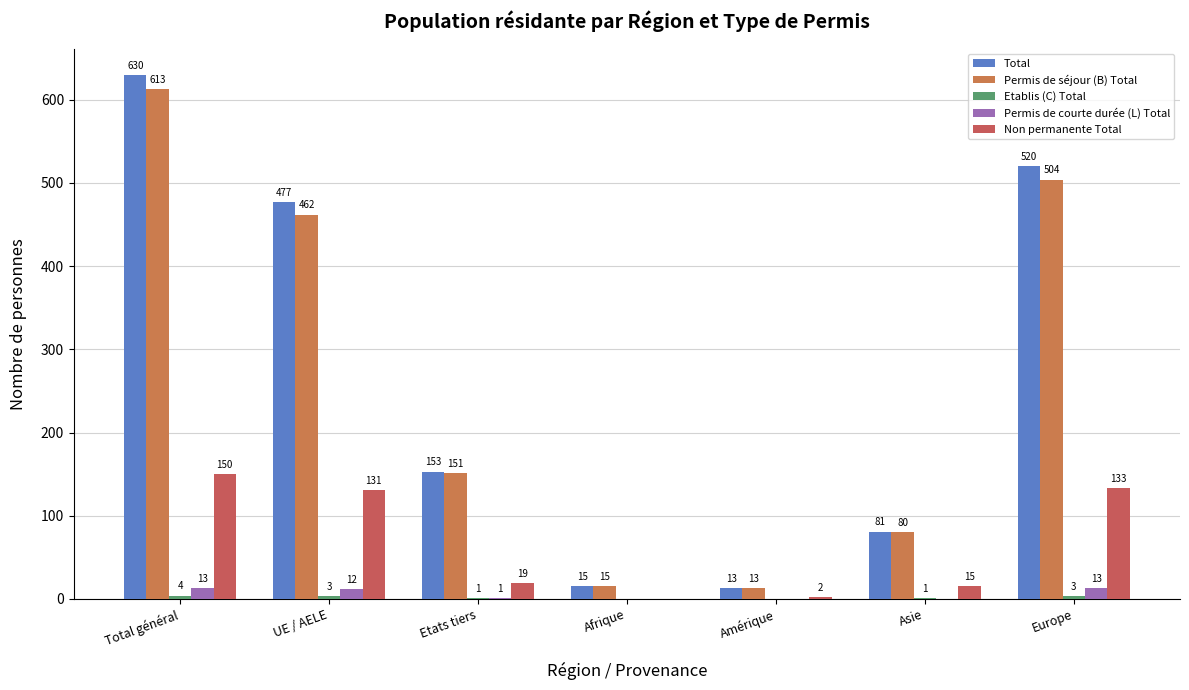

What is the label of the 3rd bar from the right?

Amérique